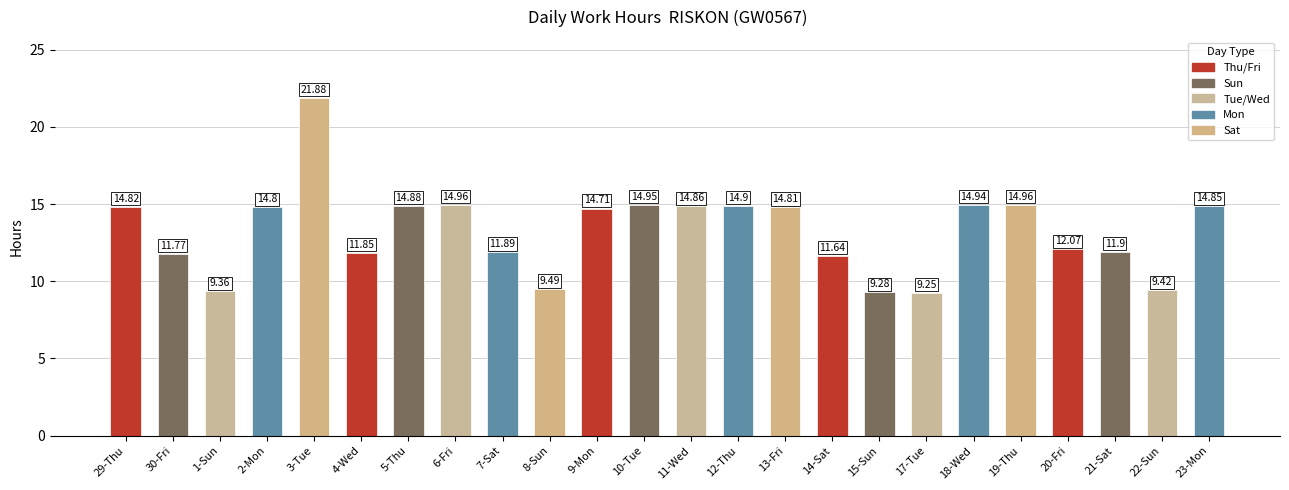

Is it true that the value at 14-Sat is 5.9?

False